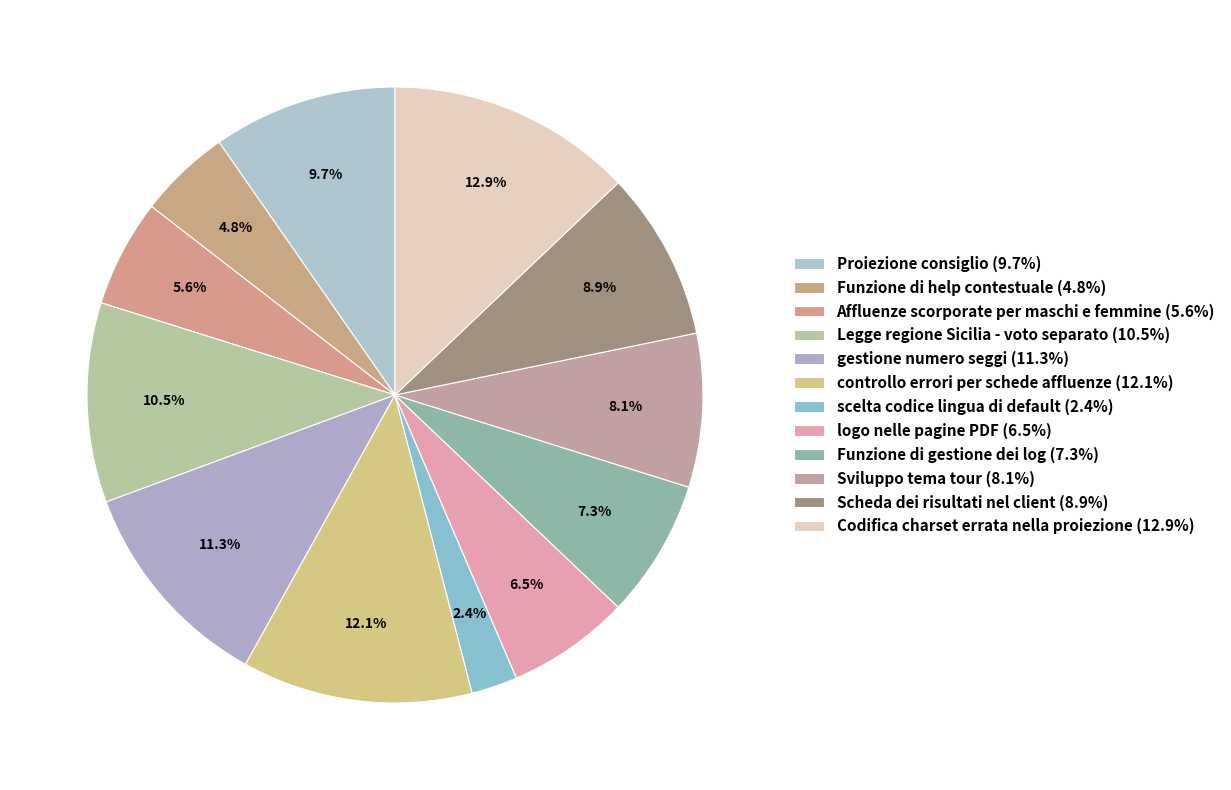

To the nearest percent, what is the difference between the gestione numero seggi and scelta codice lingua di default slice percentages?

9%